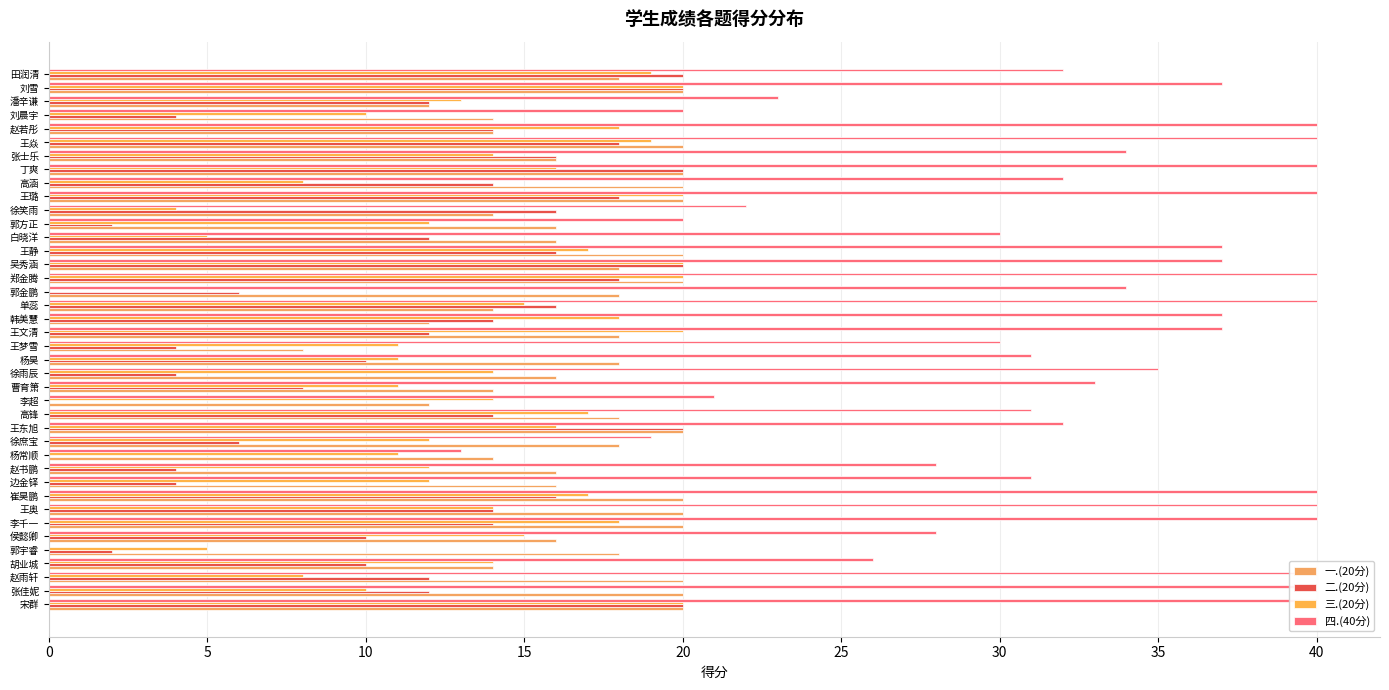

Reading left to right, what are all the values shown in this chart?

一.(20分): 20	20	20	14	18	16	20	20	20	16	16	14	18	20	18	12	14	16	18	8	18	12	14	18	20	18	20	16	16	14	20	20	20	16	20	14	14	12	20	18
二.(20分): 20	12	12	10	2	10	14	14	16	4	4	0	6	20	14	0	8	4	10	4	12	14	16	6	18	20	16	12	2	16	18	14	20	16	18	14	4	12	20	20
三.(20分): 20	10	8	14	5	15	18	14	17	12	12	11	12	16	17	14	11	14	11	11	20	18	15	0	20	20	17	5	12	4	20	8	16	14	19	18	10	13	20	19
四.(40分): 40	40	40	26	0	28	40	40	40	31	28	13	19	32	31	21	33	35	31	30	37	37	40	34	40	37	37	30	20	22	40	32	40	34	40	40	20	23	37	32